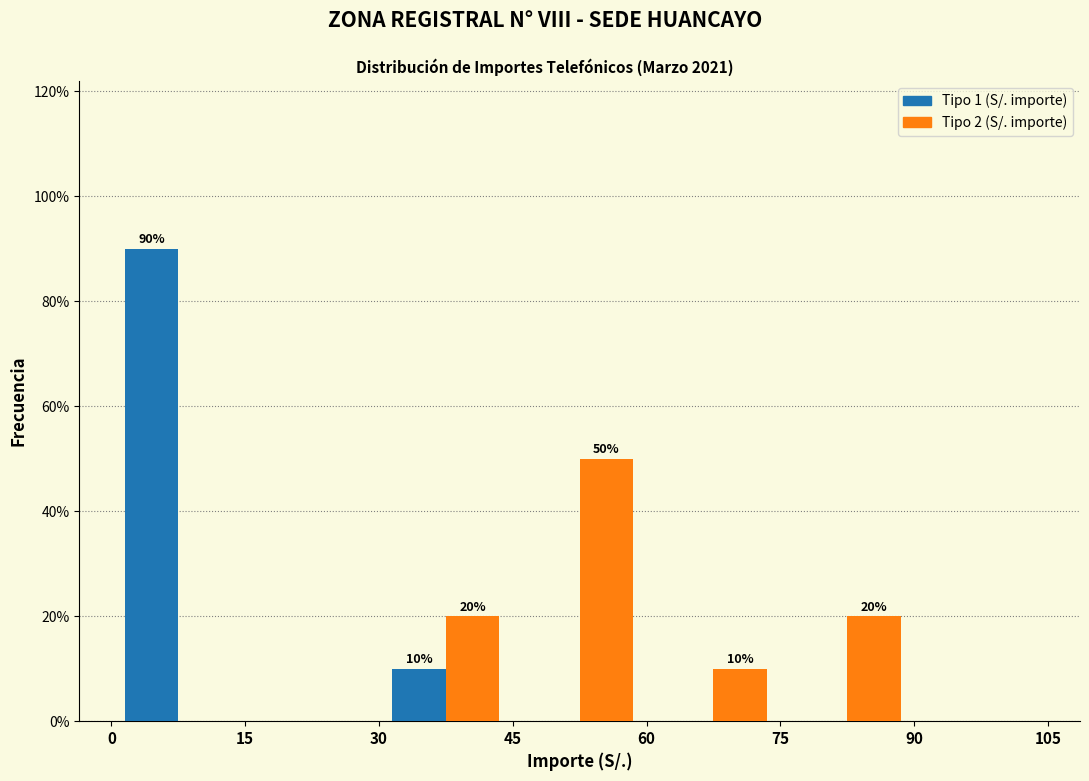

In the Tipo 2 (S/. importe) series, which range on the x-axis has the tallest bar?

45 to 60